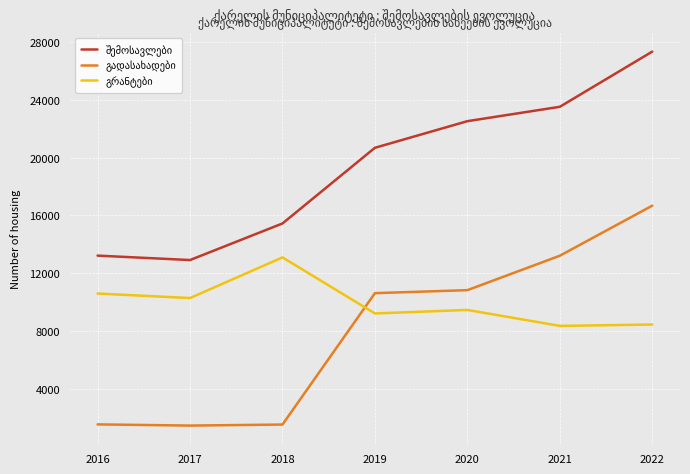

Which label corresponds to the largest value in the chart?

2022